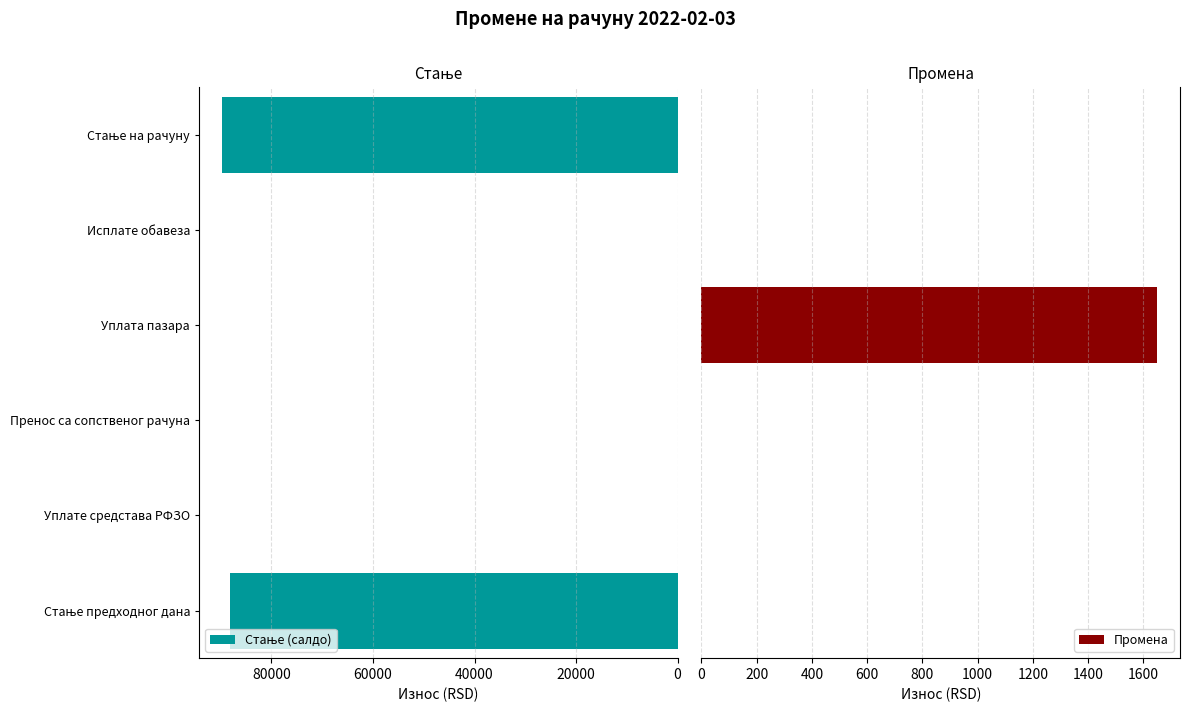

What is the sum of all Промена values?

1650